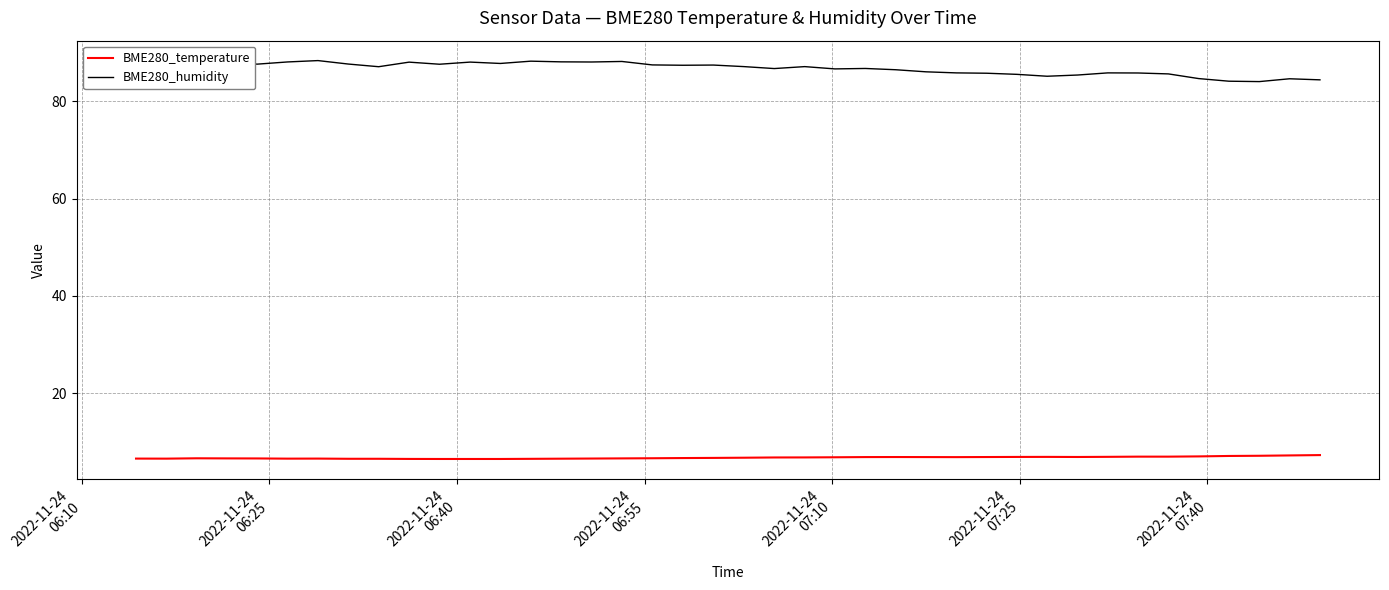

What is the greatest value displayed?

88.4